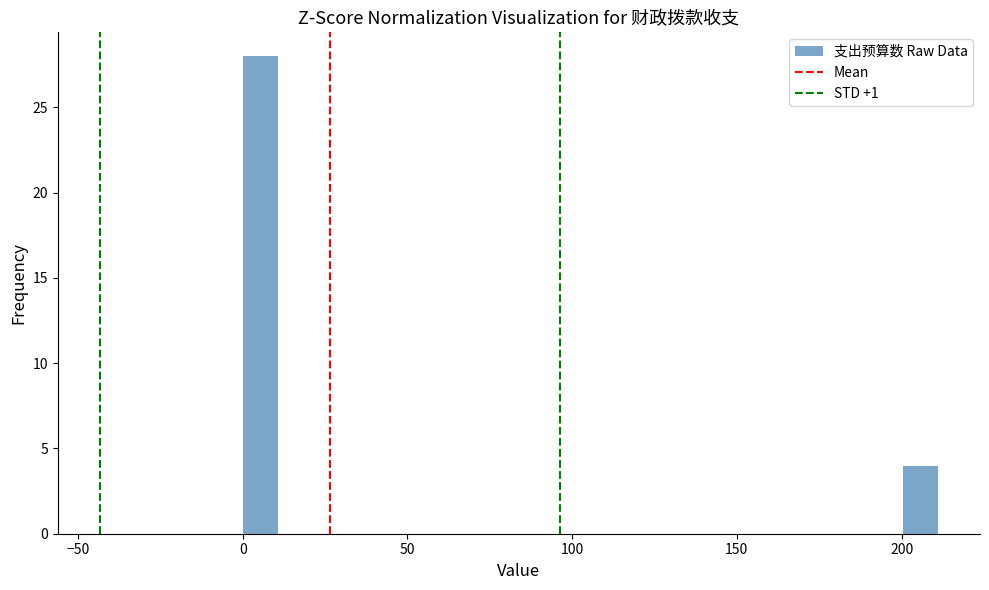

Read against the x-axis, roughly where is the centre of the tallest bar?

5